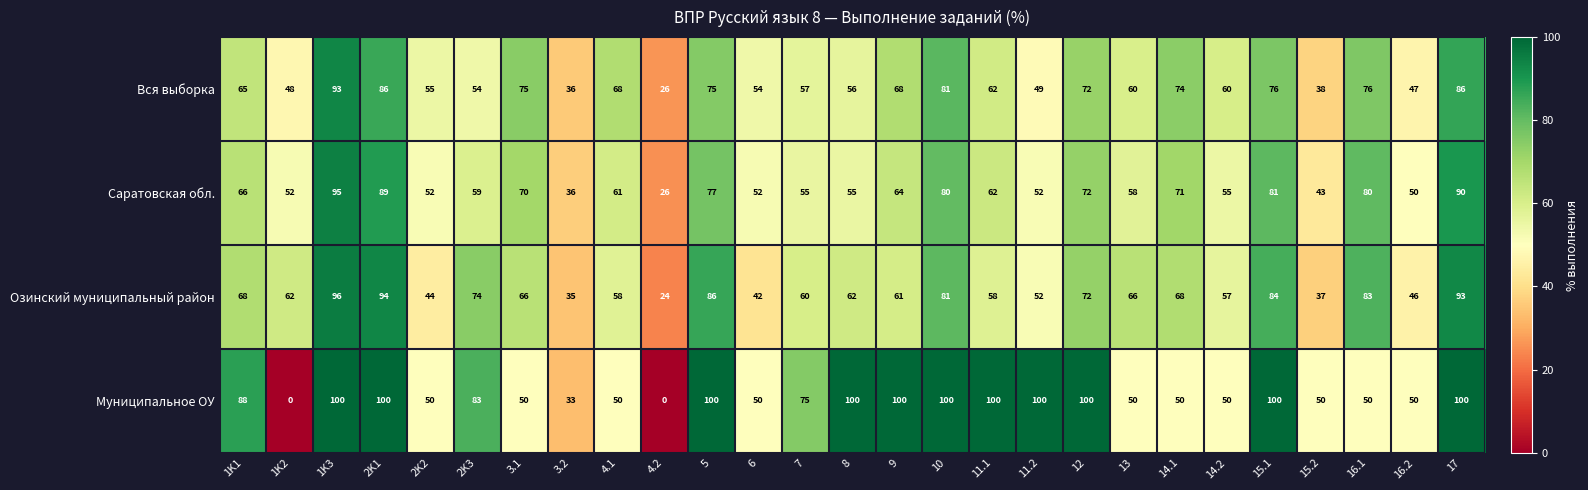

What is the spread (max minus min) of values at 11.2?

51